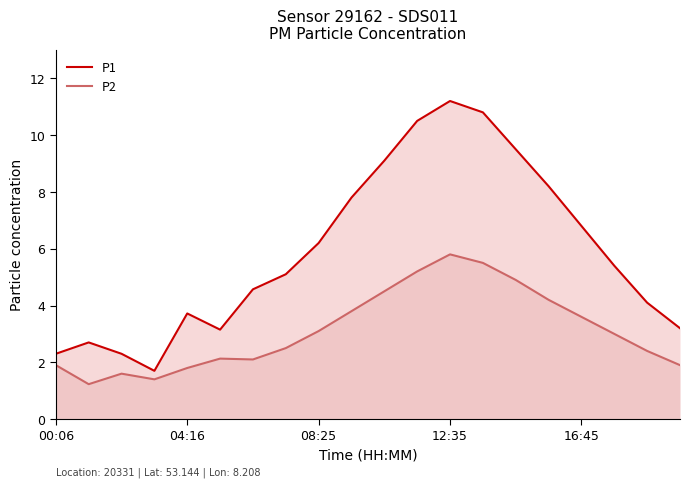

Reading right to left, transcribe all the data shown in this chart.

P1: 3.2	4.1	5.4	6.8	8.2	9.5	10.8	11.2	10.5	9.1	7.8	6.2	5.1	4.6	3.1	3.7	1.7	2.3	2.7	2.3
P2: 1.9	2.4	3.0	3.6	4.2	4.9	5.5	5.8	5.2	4.5	3.8	3.1	2.5	2.1	2.1	1.8	1.4	1.6	1.2	1.9